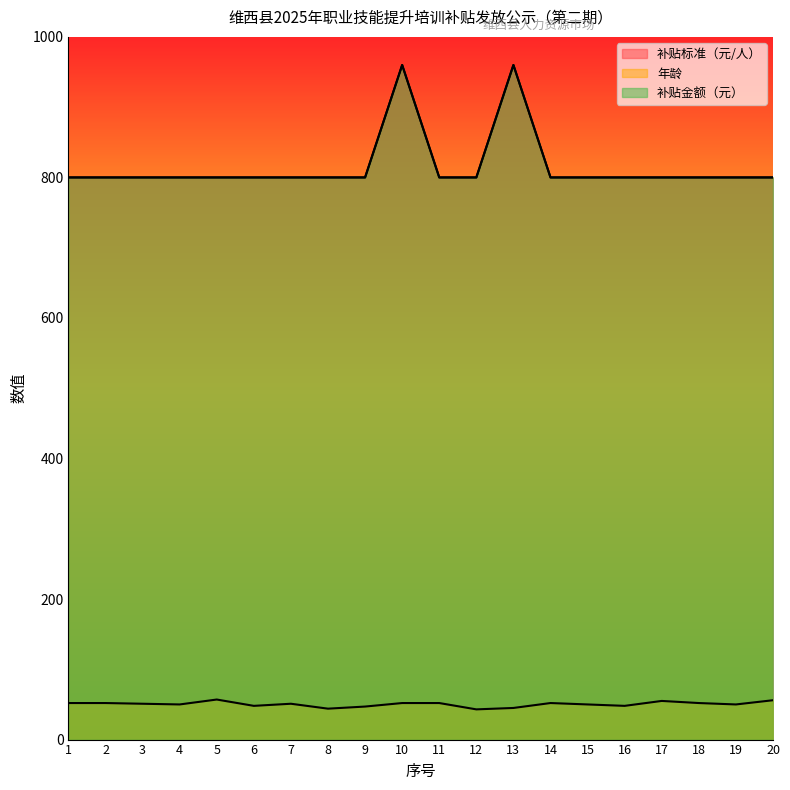

Where is 补贴标准（元/人） nearest to the value 880?

1